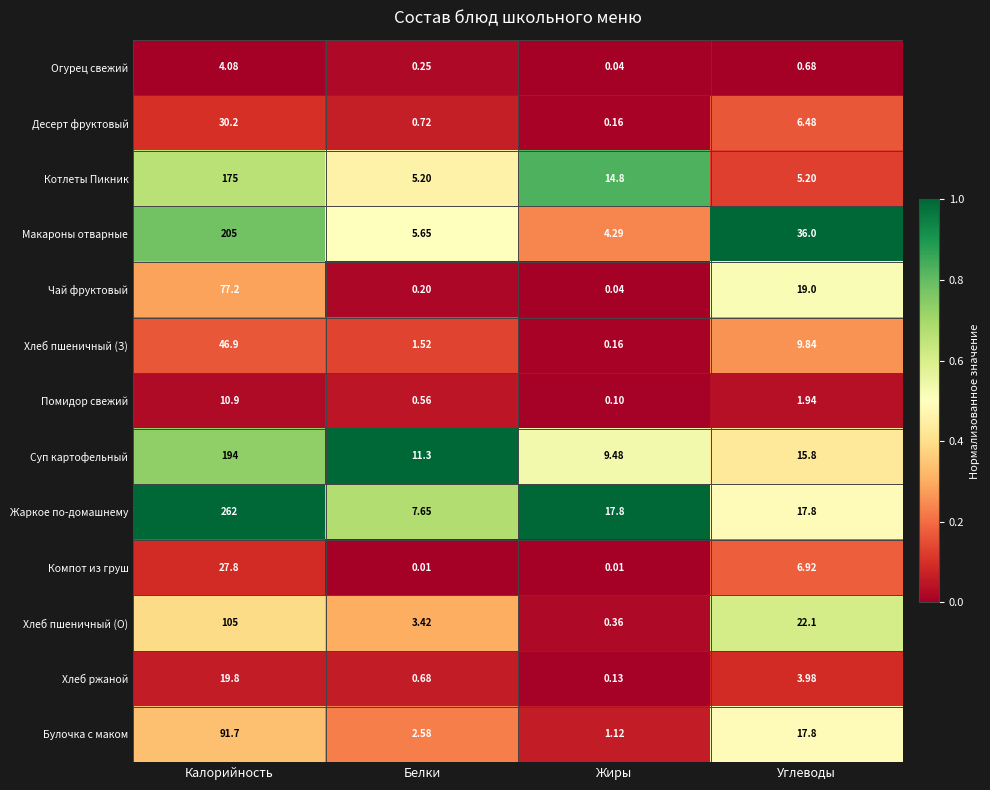

What is the difference between the highest and lowest values at Калорийность?

257.9